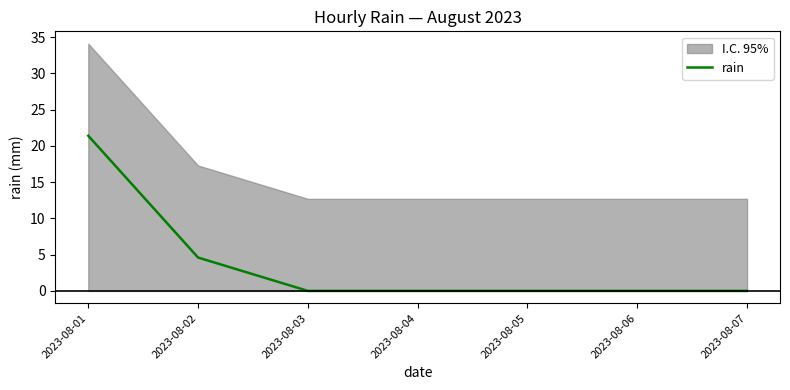

What is the greatest value displayed?

21.4